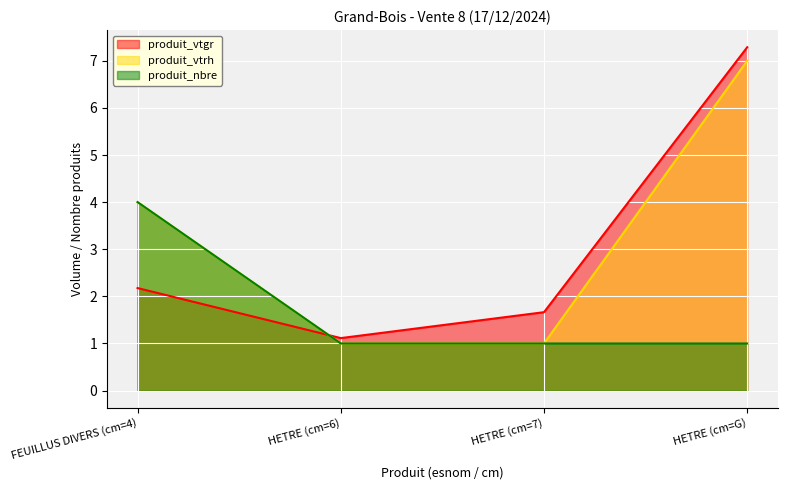

How many lines are shown in the chart?

3